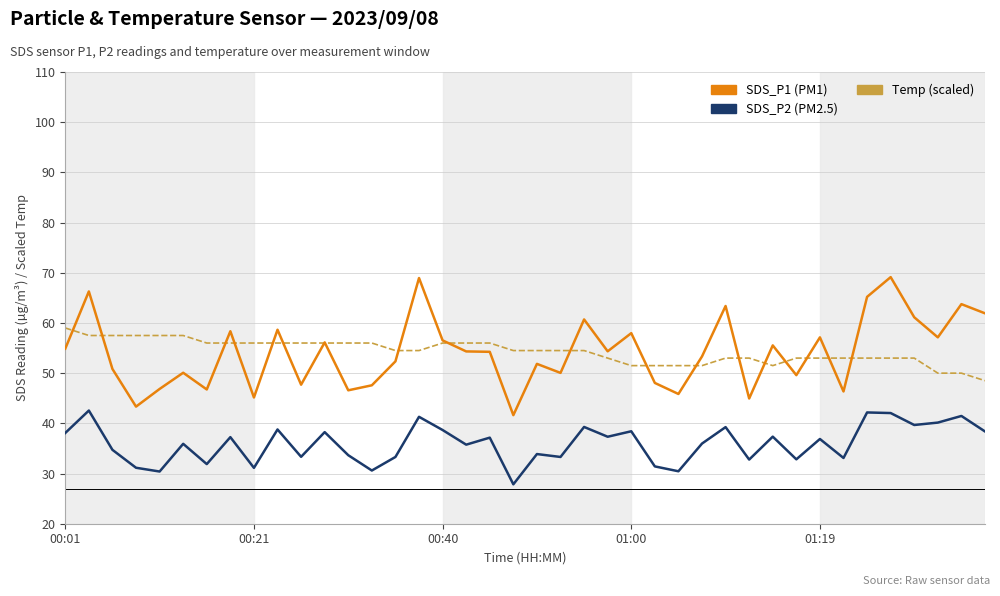

What is the maximum value shown in the chart?

69.1